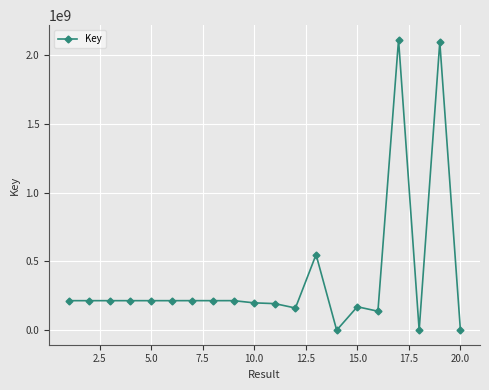

True or false: there are more than 1 points higher than both neighbors.

True